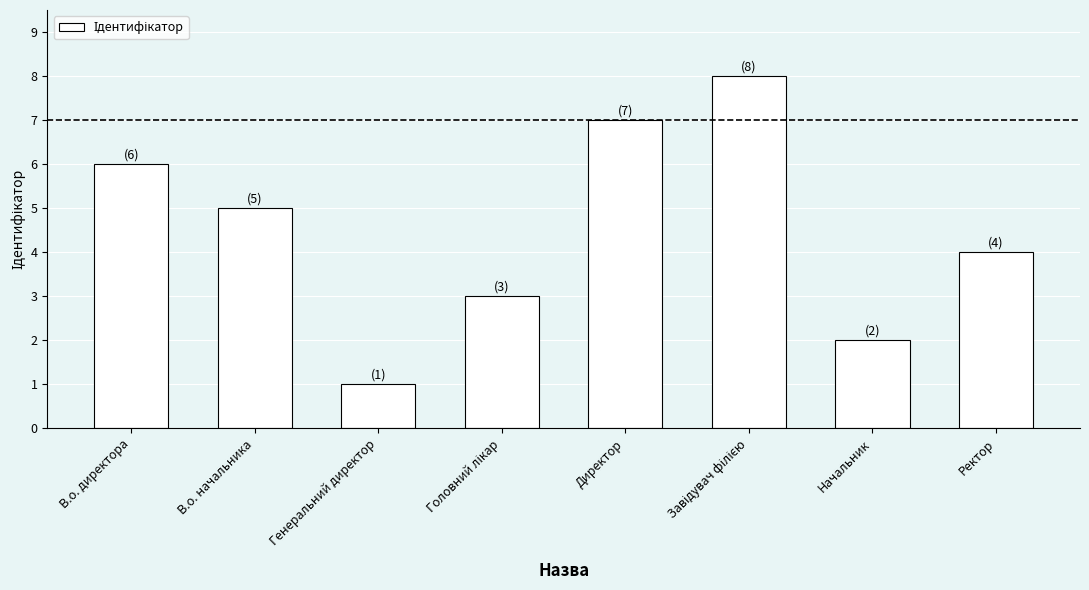

At which label is the value closest to 4?

Ректор